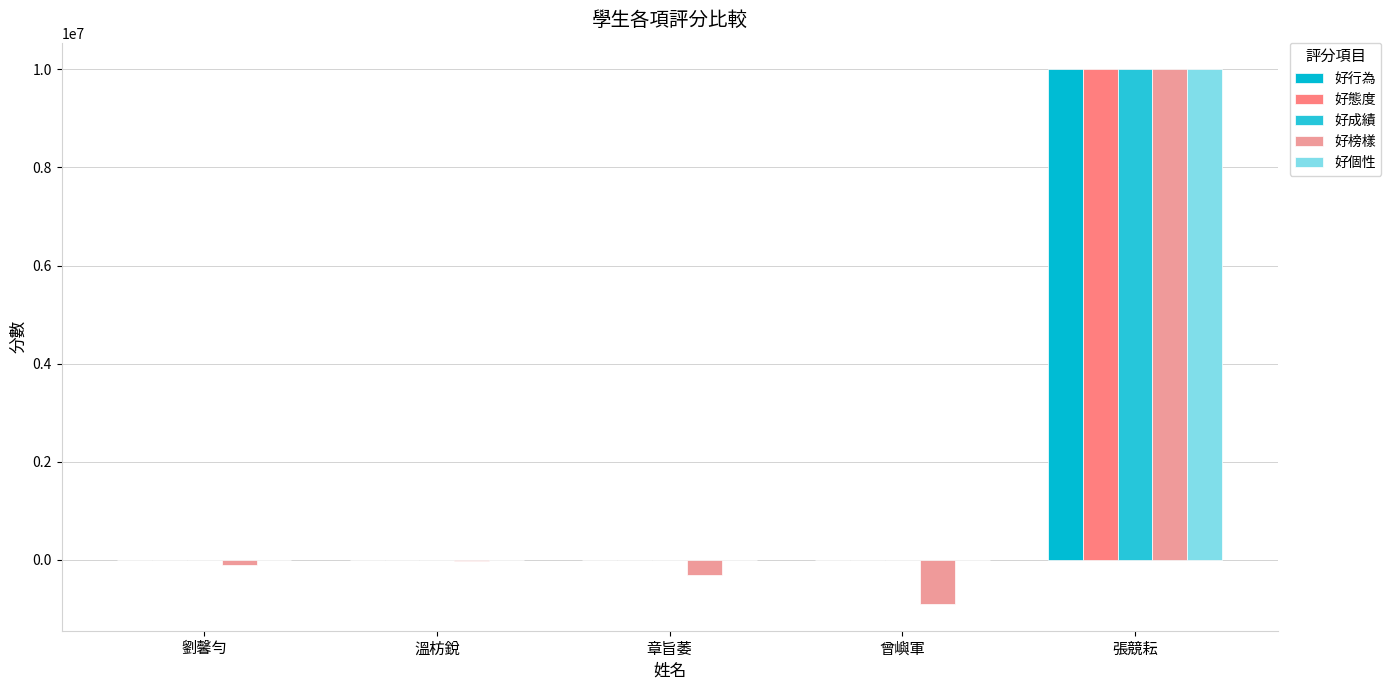

Which series changed the most between 劉馨勻 and 章旨萎?

好榜樣